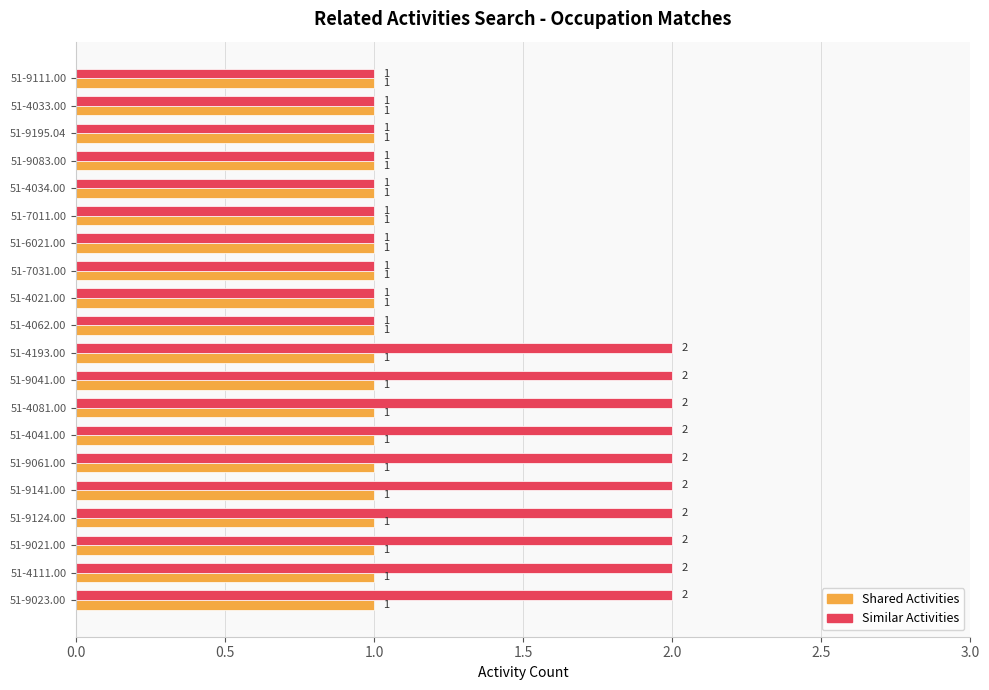

What are all the series names shown in the legend?

Shared Activities, Similar Activities